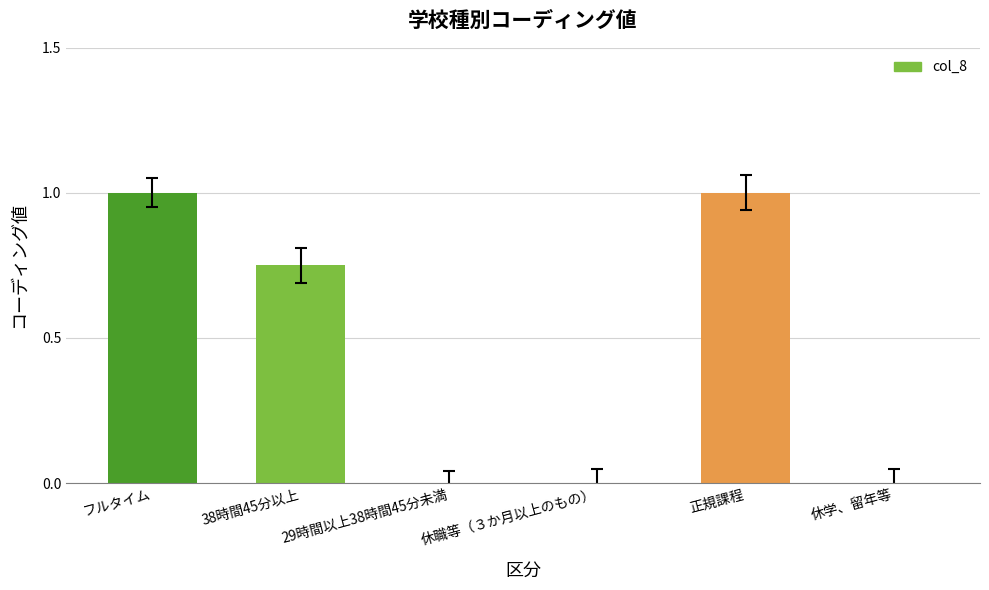

What is the sum of the values at 休学、留年等 and フルタイム?

1.0